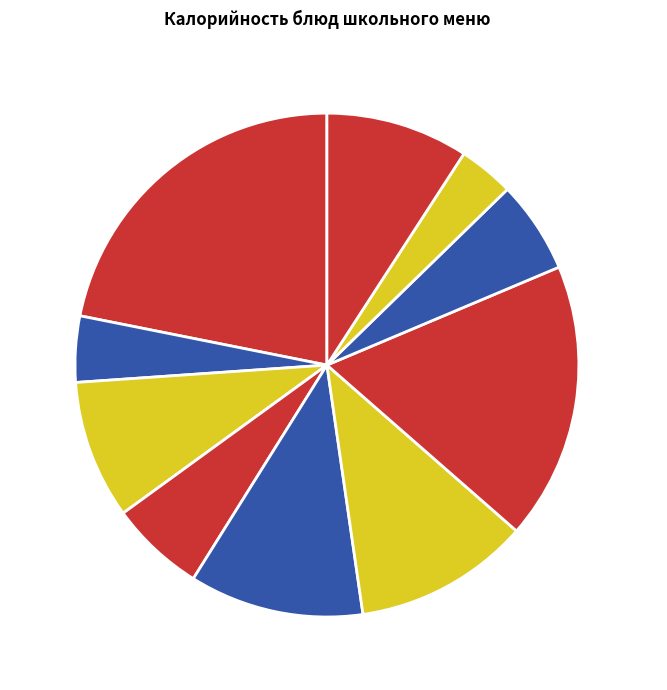

Is there any slice that represents more than half of the pie?

No